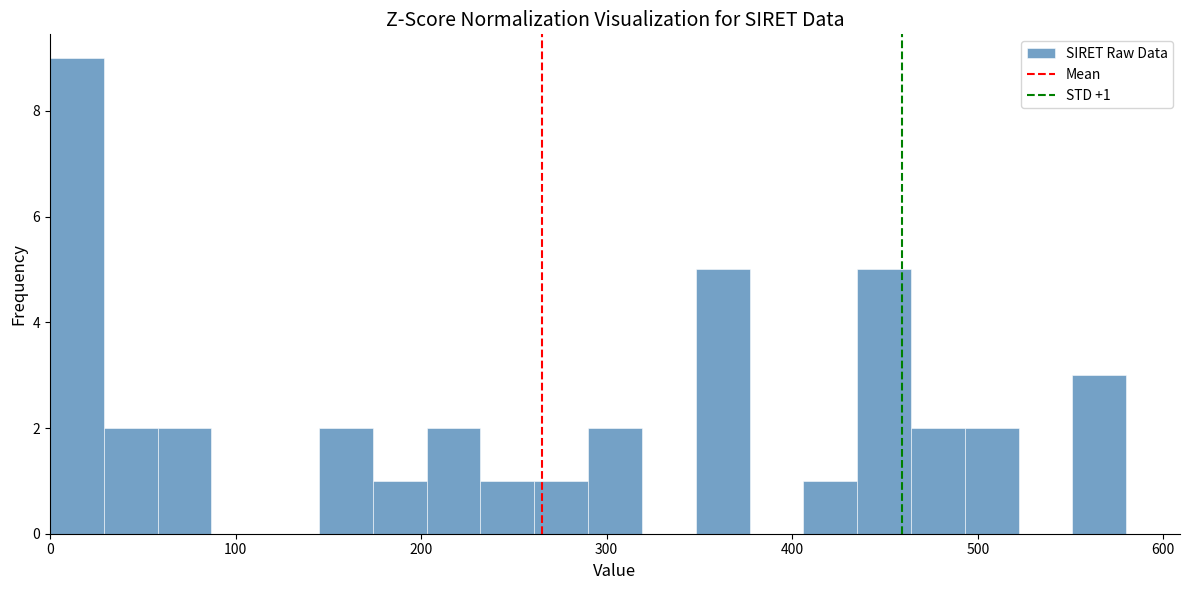

Around what value on the x-axis is the tallest bar? Give the approximate position of its centre, as read against the axis.

10